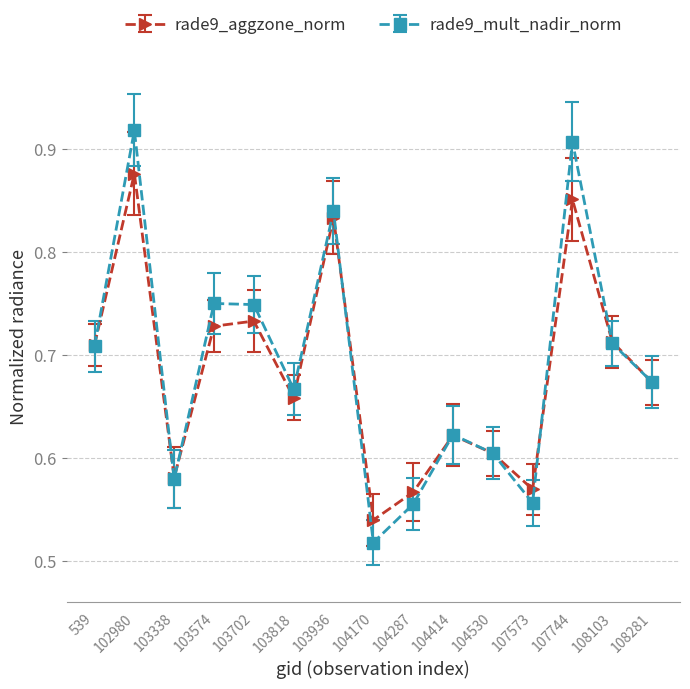

True or false: rade9_mult_nadir_norm has a value of 0.9 at 104414.

False